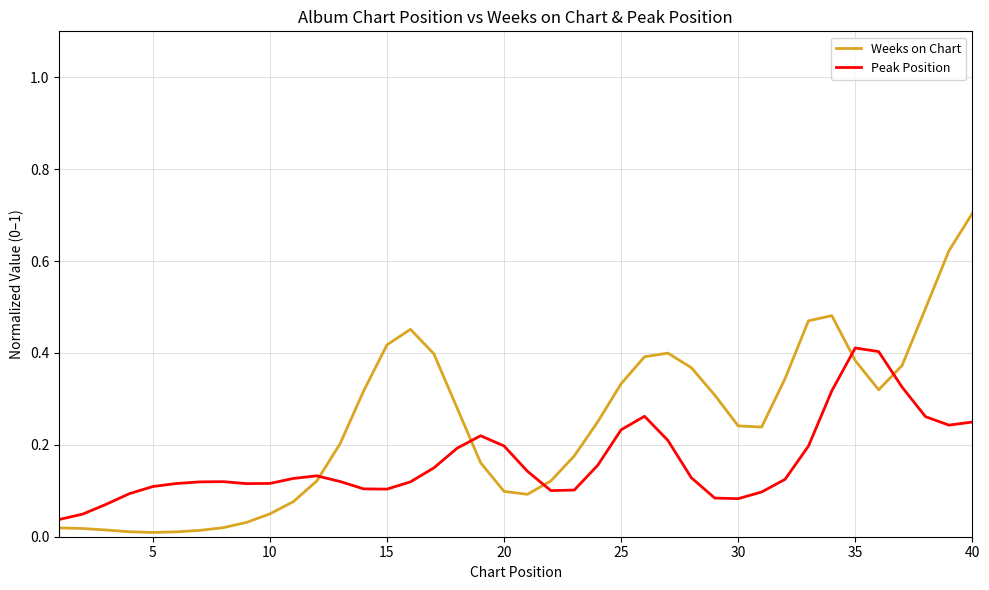

What is the difference between the maximum and minimum values in the Weeks on Chart series?

0.7